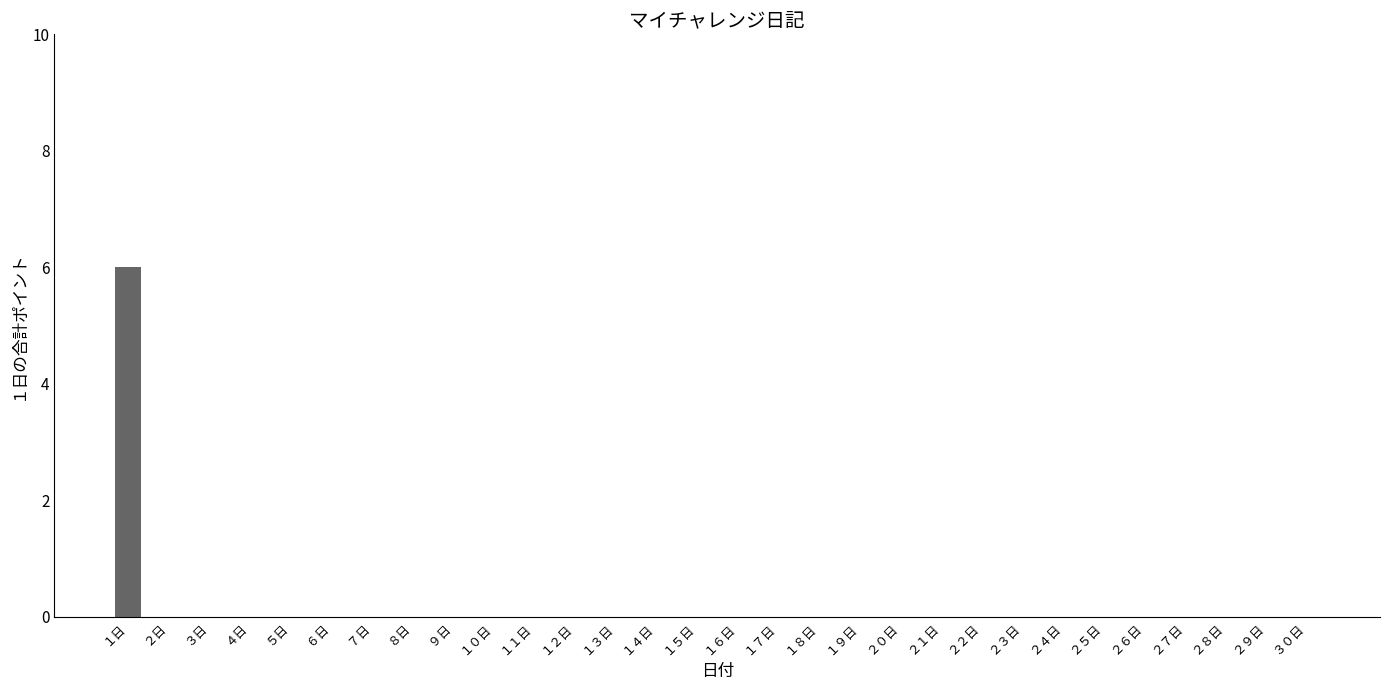

Is it true that the value at １４日 is -3?

False